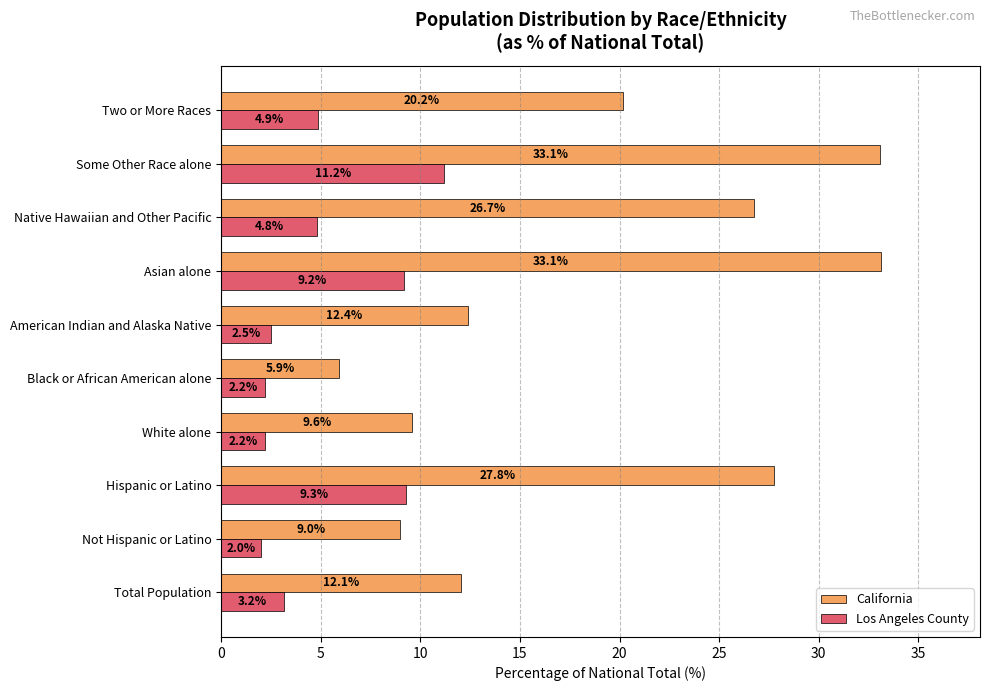

What is the sum of the California values at White alone and Native Hawaiian and Other Pacific?

36.3